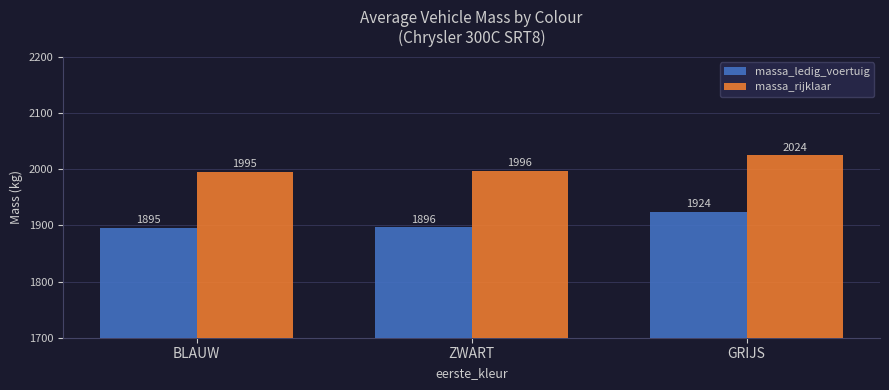

What is the approximate value of massa_rijklaar at ZWART?

1996.5